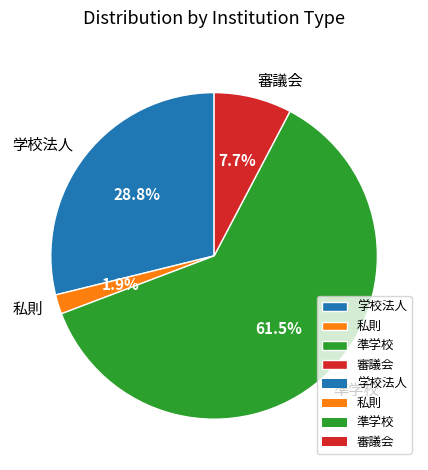

To the nearest percent, what is the combined percentage of 準学校 and 私則?

63%